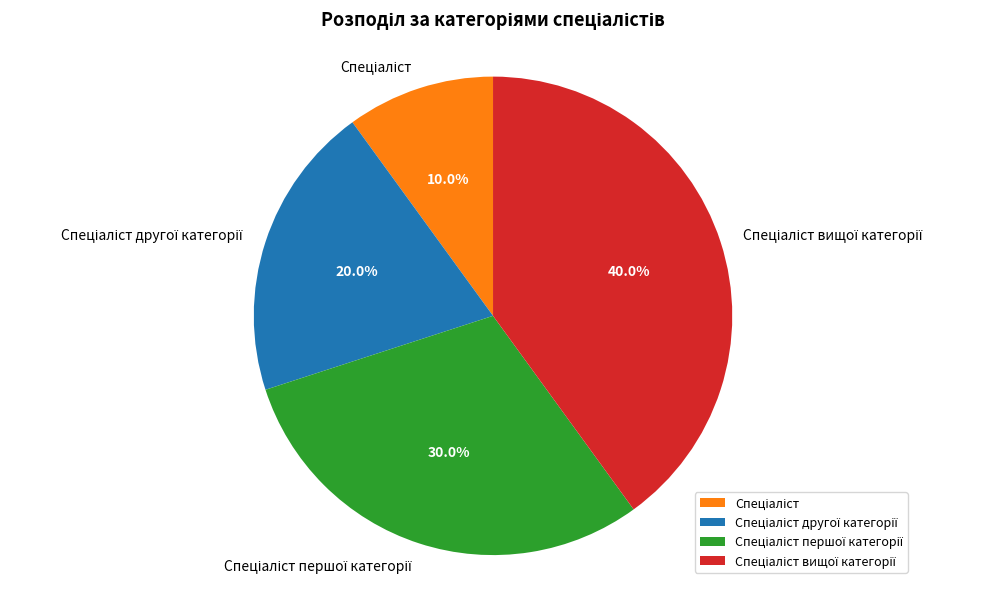

To the nearest percent, what is the difference between the largest and smallest slice percentages?

30%